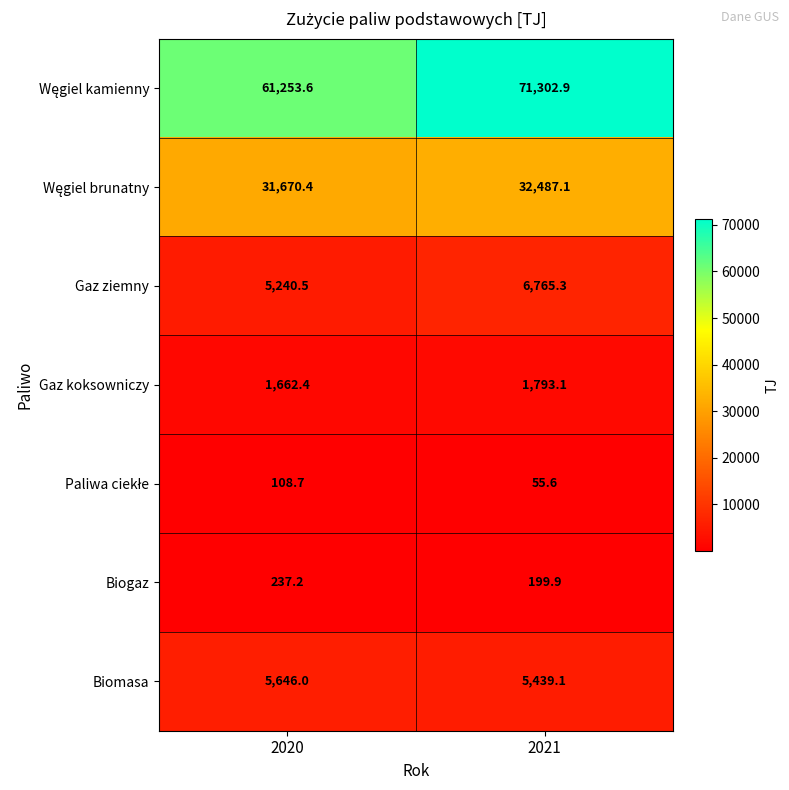

True or false: Biomasa has a value of 5439.1 at 2021.

True